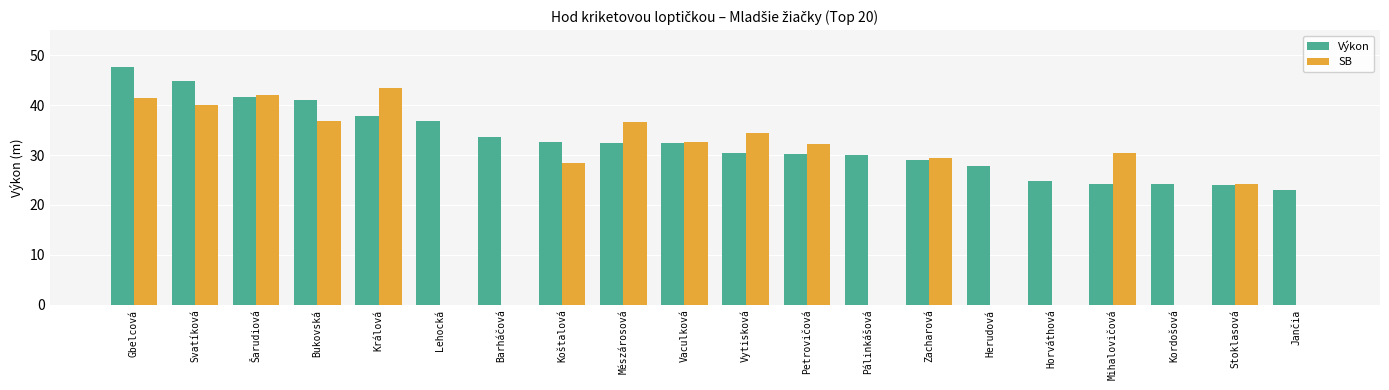

Where is SB nearest to the value 21?

Stoklasová